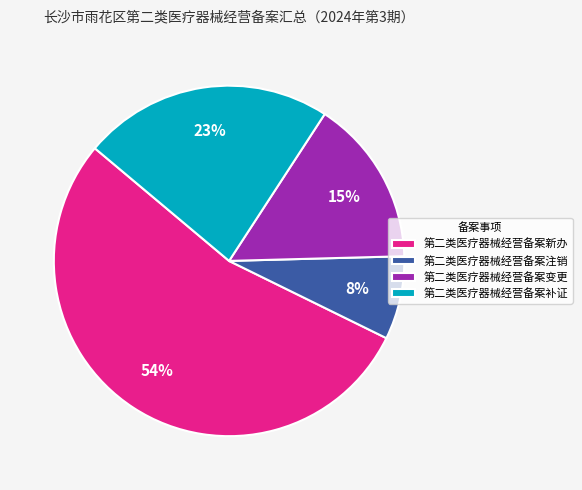

Between 第二类医疗器械经营备案注销 and 第二类医疗器械经营备案新办, which is larger?

第二类医疗器械经营备案新办